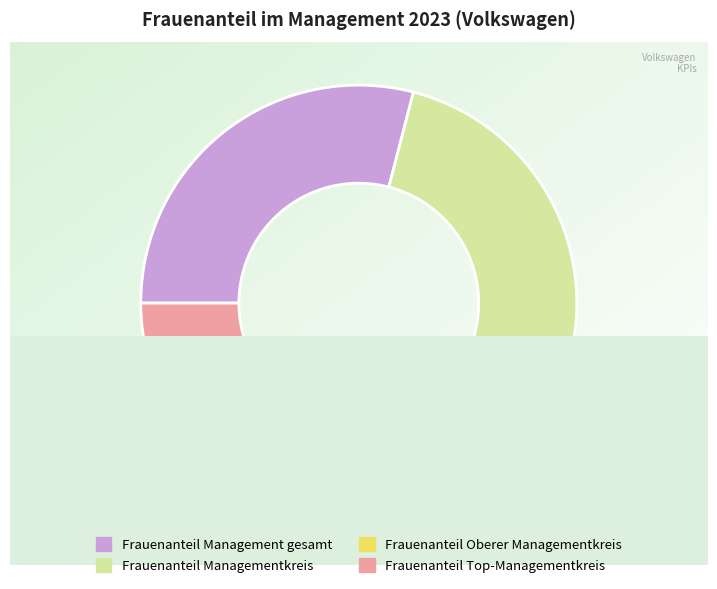

To the nearest percent, what is the combined percentage of Frauenanteil Managementkreis and Frauenanteil Management gesamt?

60%